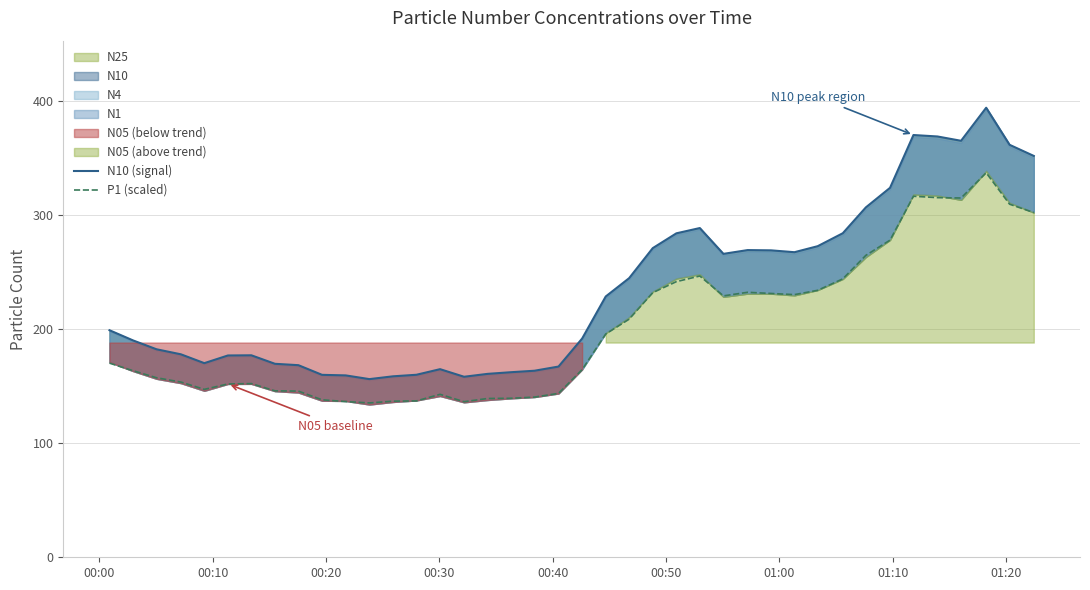

Reading left to right, what are all the values shown in this chart?

N10 (signal): 199.2	190.3	182.5	178.1	170.3	177.1	177.2	169.8	168.6	160.1	159.6	156.3	158.8	160.1	165.1	158.4	160.9	162.4	163.7	167.3	191.9	228.8	244.9	271.3	284.2	288.9	266.2	269.5	269.3	267.7	273.0	284.3	307.0	324.2	370.5	369.2	365.4	394.4	361.9	352.2
P1 (scaled): 170.3	163.7	157.5	153.7	147.3	152.1	152.4	146.1	145.8	138.2	136.6	135.4	137.0	137.2	143.0	136.5	139.3	139.5	140.5	143.8	164.6	195.9	208.9	232.2	241.9	246.8	229.4	232.5	231.5	230.5	234.2	244.3	264.9	278.3	316.8	315.6	315.2	337.4	309.8	302.5